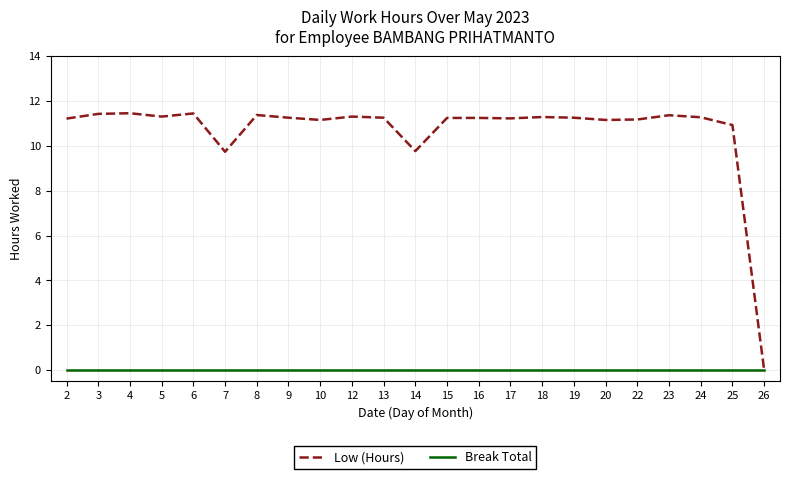

List the series in order of their peak value, highest first.

Low (Hours), Break Total